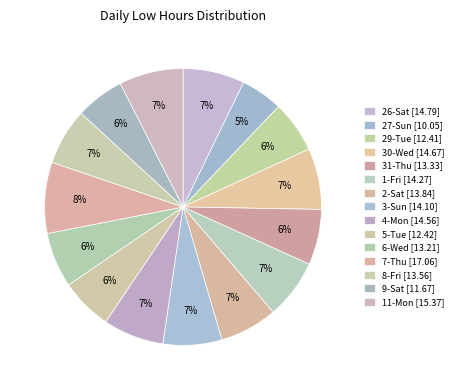

Rank the categories by value from highest to lowest.

7-Thu, 11-Mon, 26-Sat, 30-Wed, 4-Mon, 1-Fri, 3-Sun, 2-Sat, 8-Fri, 31-Thu, 6-Wed, 5-Tue, 29-Tue, 9-Sat, 27-Sun